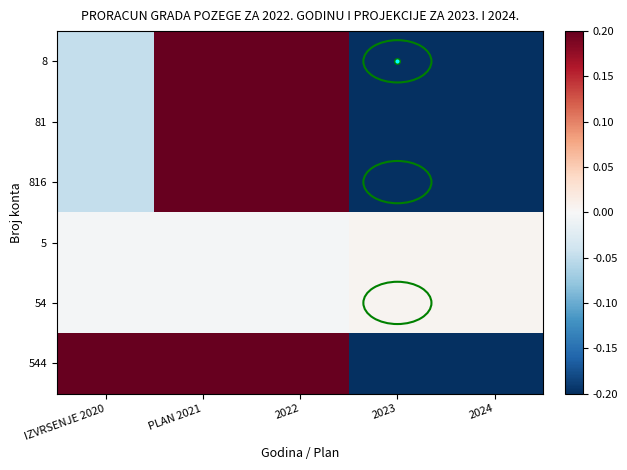

What is the total value across all series at IZVRSENJE 2020?

0.3